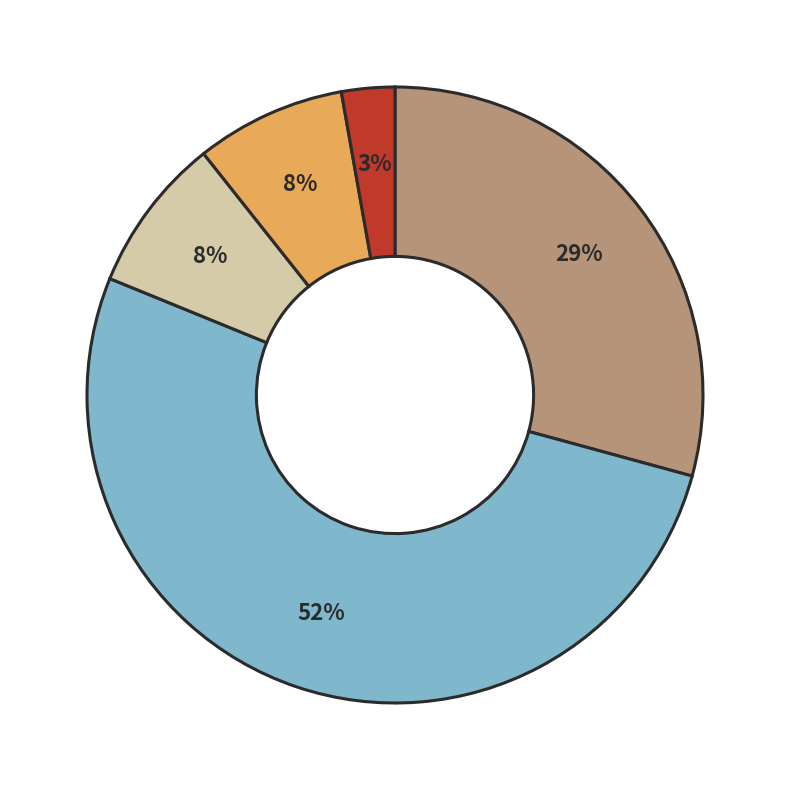

To the nearest percent, what is the average slice percentage?

20%